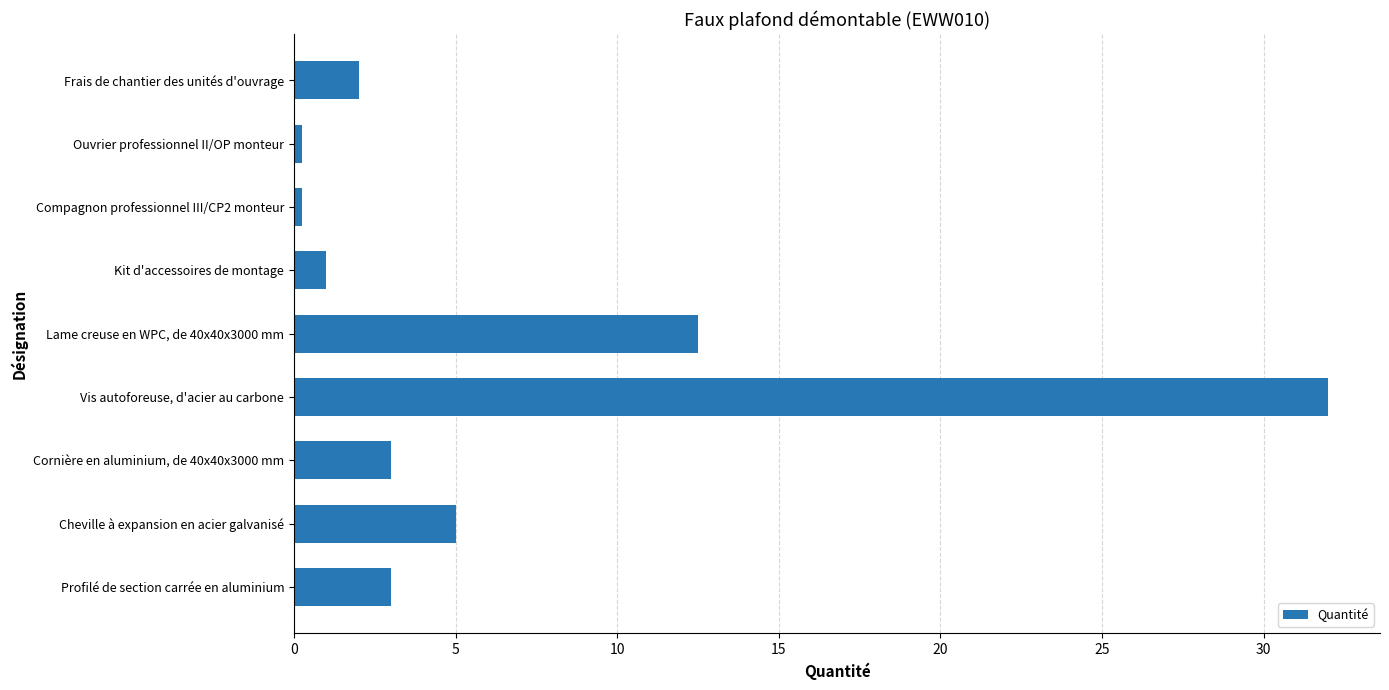

What is the smallest value displayed?

0.3